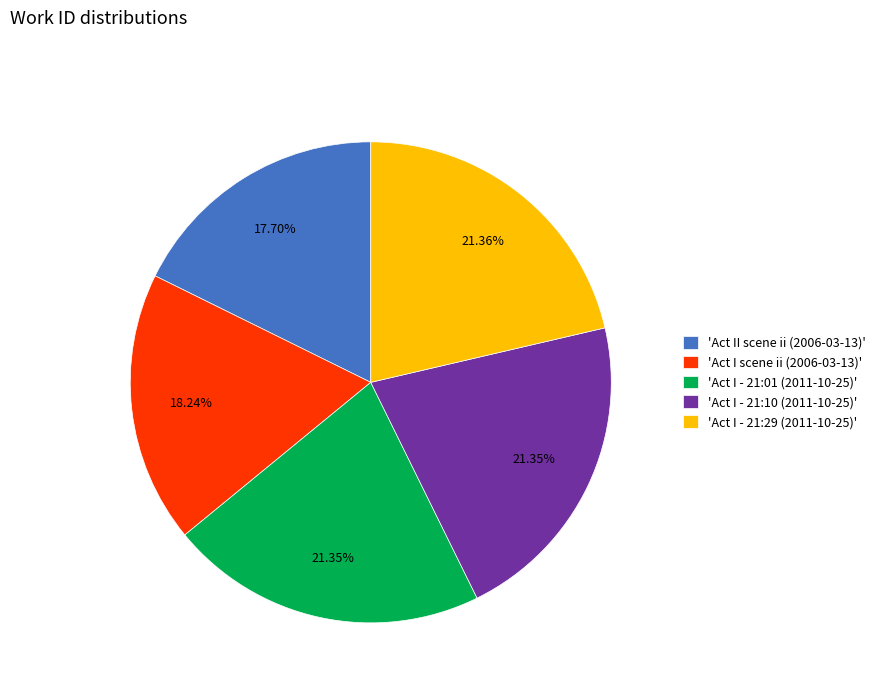

What is the smallest slice in the pie chart?

'Act II scene ii (2006-03-13)'